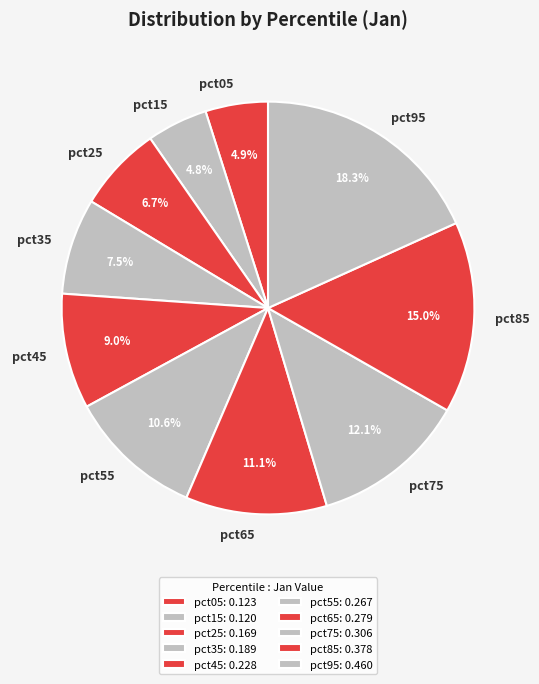

True or false: pct15 accounts for 13% of the total.

False